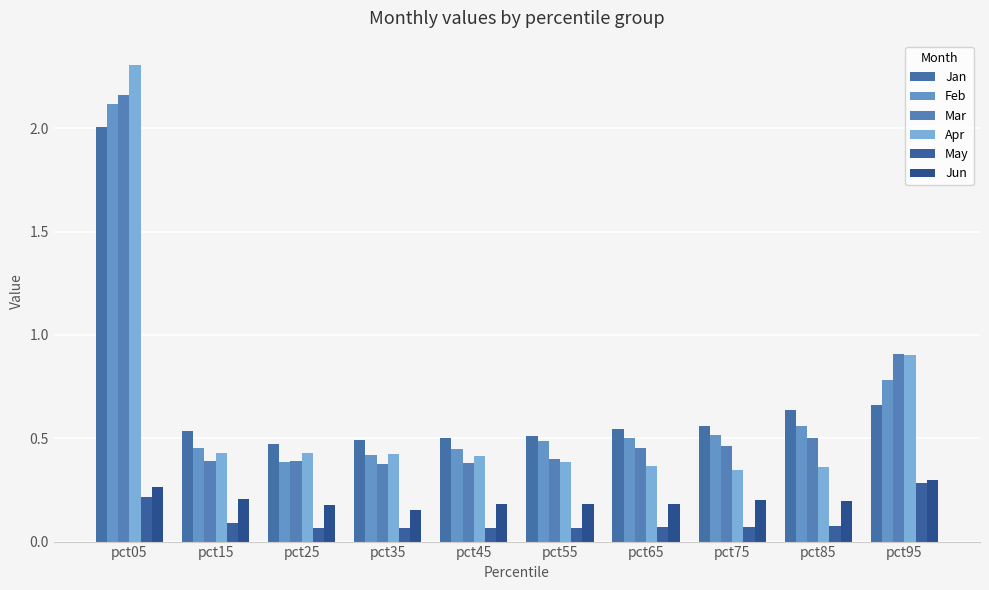

The value of Apr at pct75 is 0.6. True or false?

False